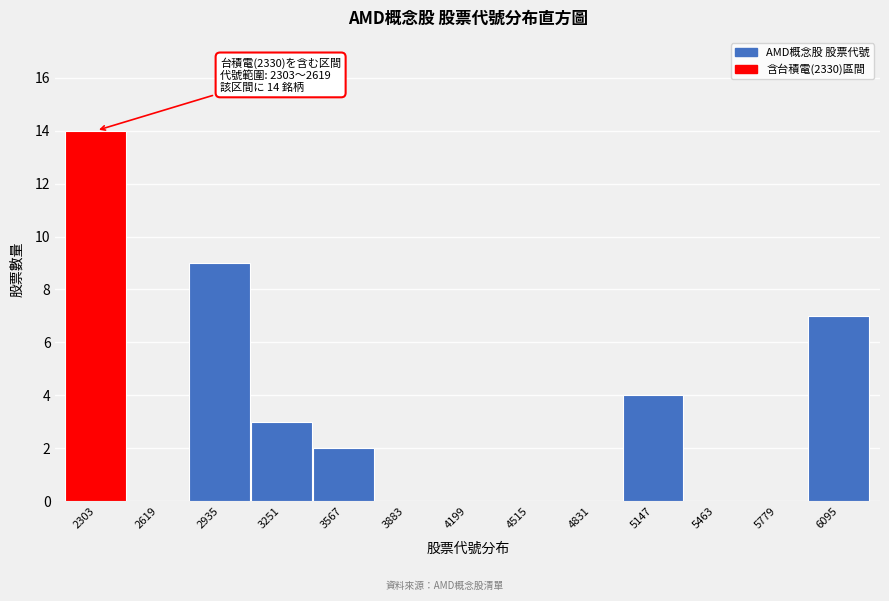

Reading left to right, list all the values displayed in this chart.

2303=14	2619=0	2935=9	3251=3	3567=2	3883=0	4199=0	4515=0	4831=0	5147=4	5463=0	5779=0	6095=7